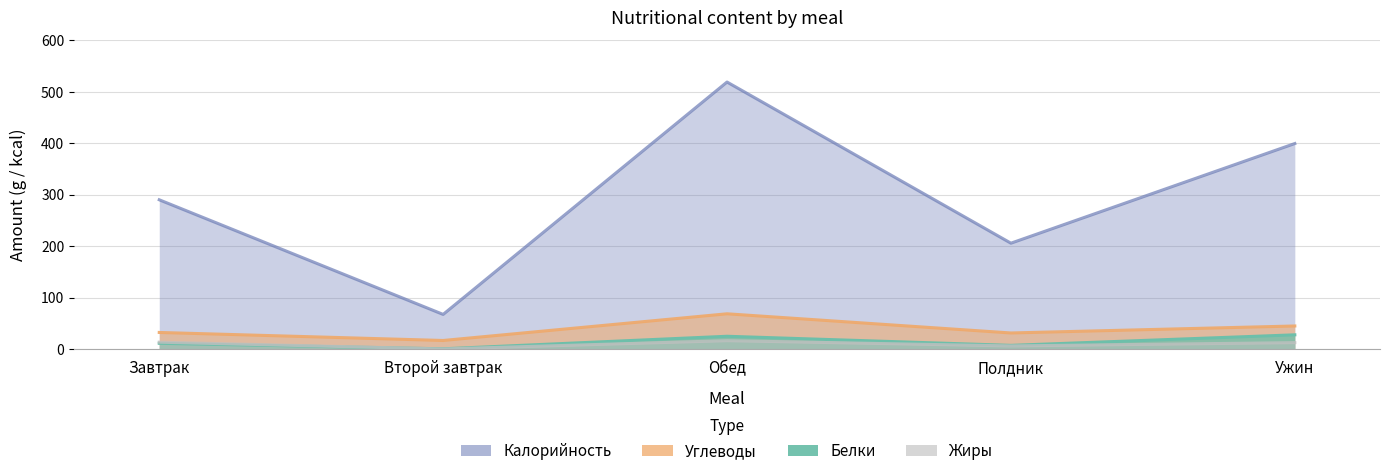

What is the label of the 4th point from the left?

Полдник